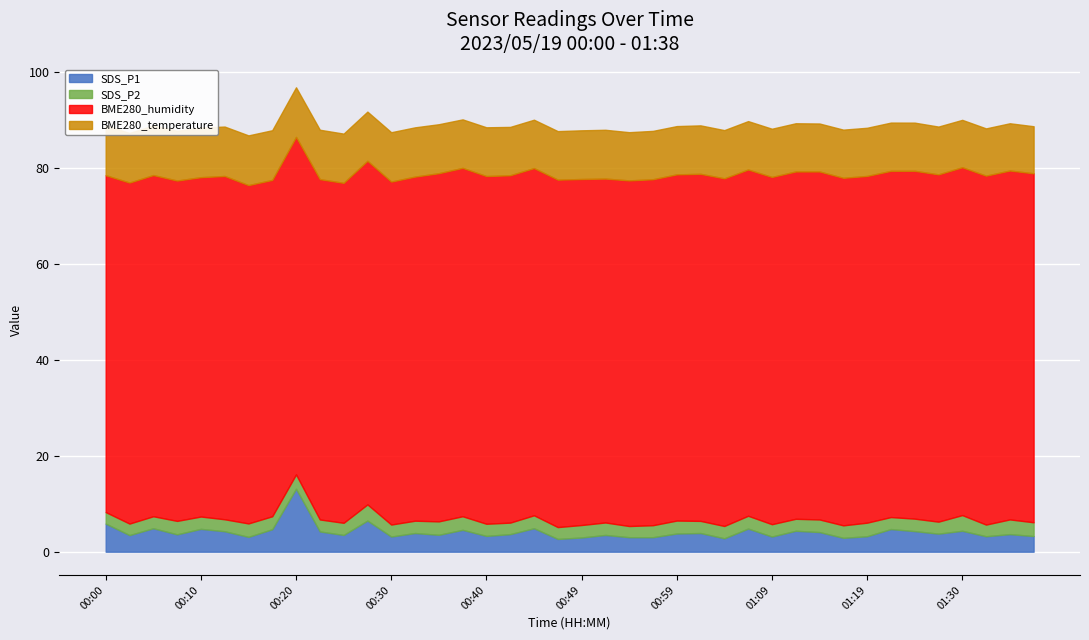

The SDS_P1 series shows 3.3 at 00:40. True or false?

True